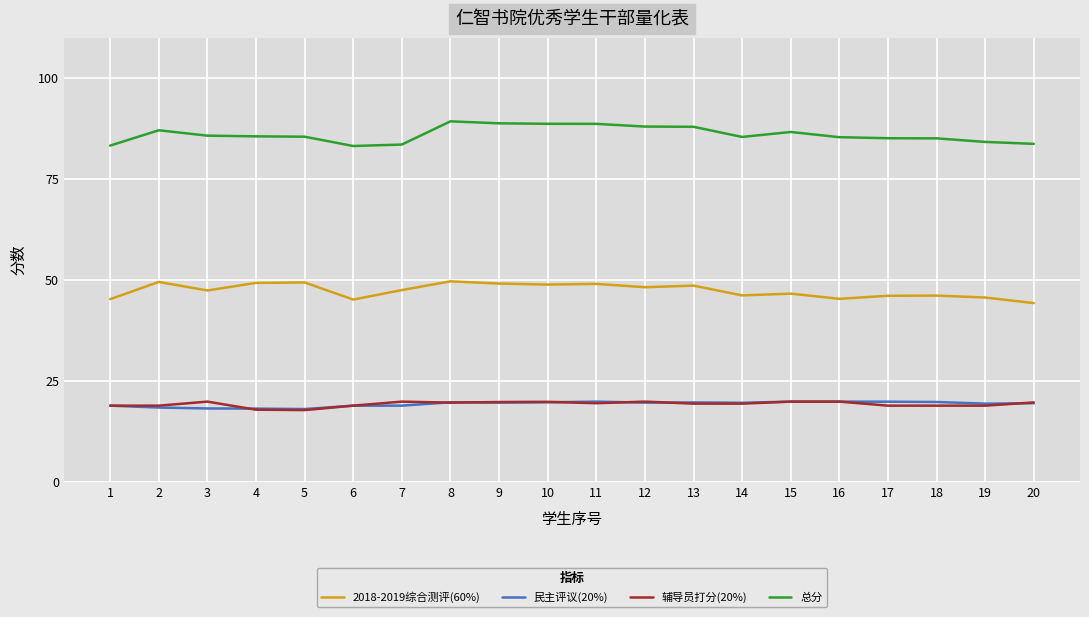

True or false: 2018-2019综合测评(60%) and 总分 intersect in this chart.

False